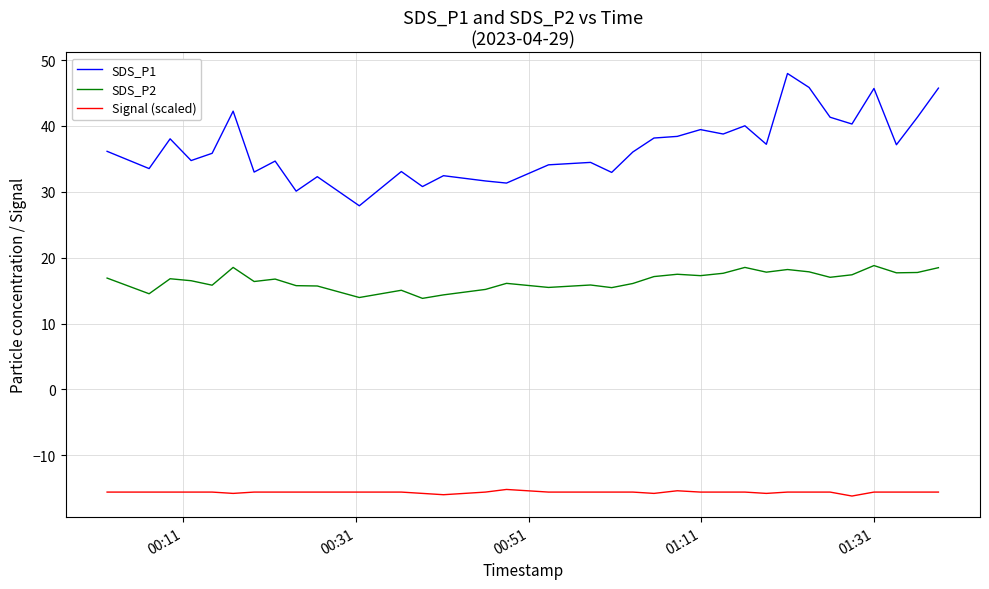

Which series has the largest total across all categories?

SDS_P1